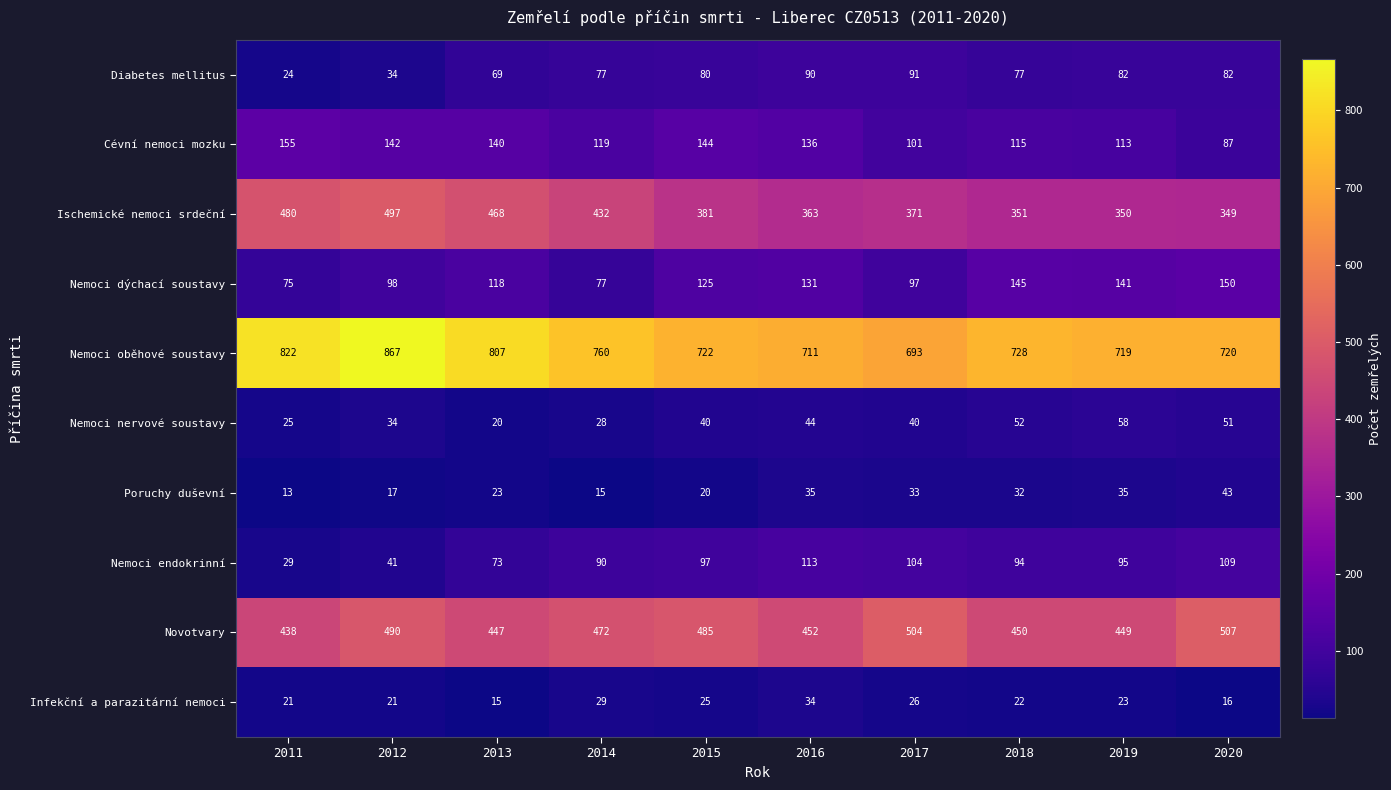

Where is Nemoci endokrinní nearest to the value 71?

2013